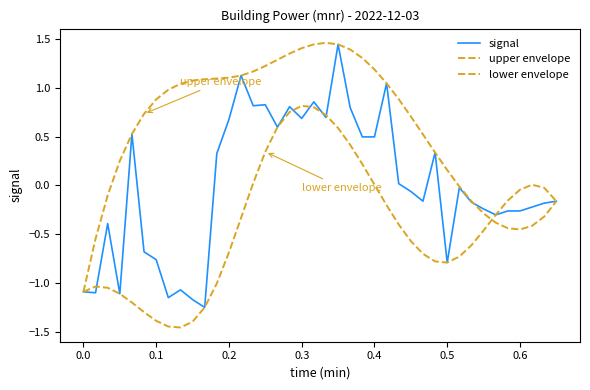

How many lines are shown in the chart?

3